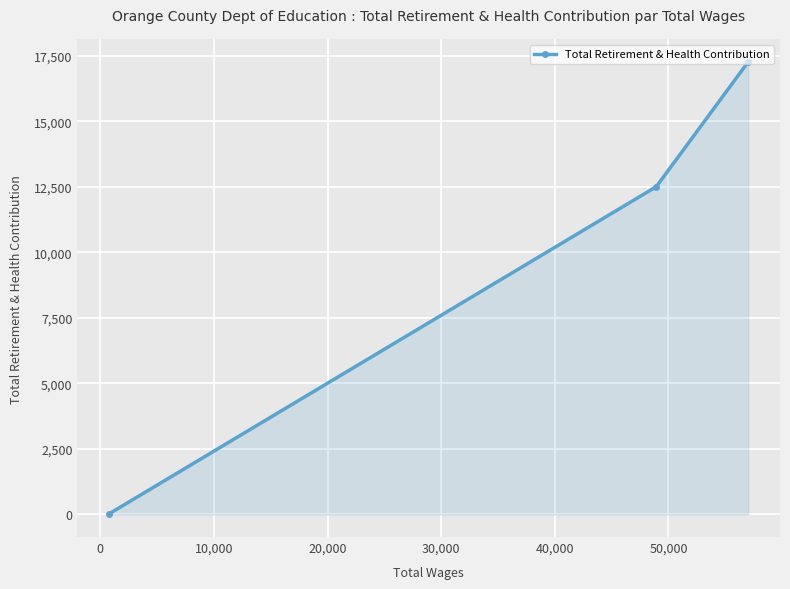

What is the greatest value displayed?

17260